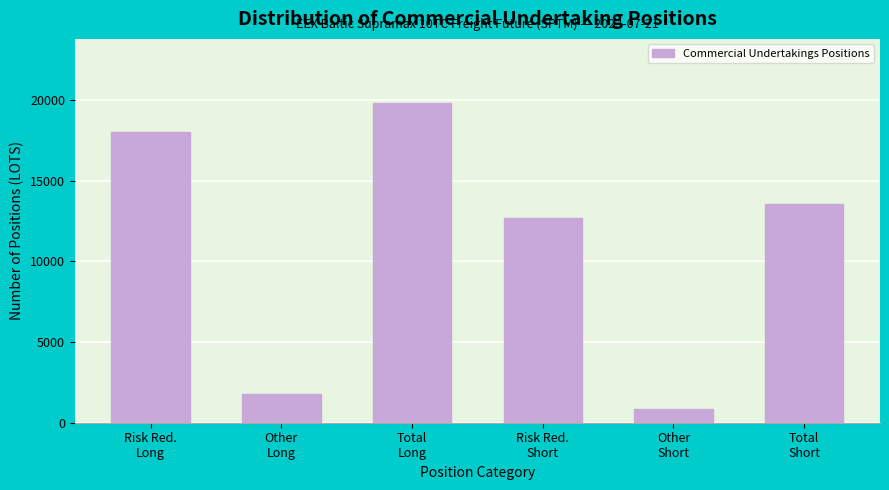

Reading left to right, list all the values displayed in this chart.

18010.3	1802.0	19812.3	12706.1	854.5	13560.6